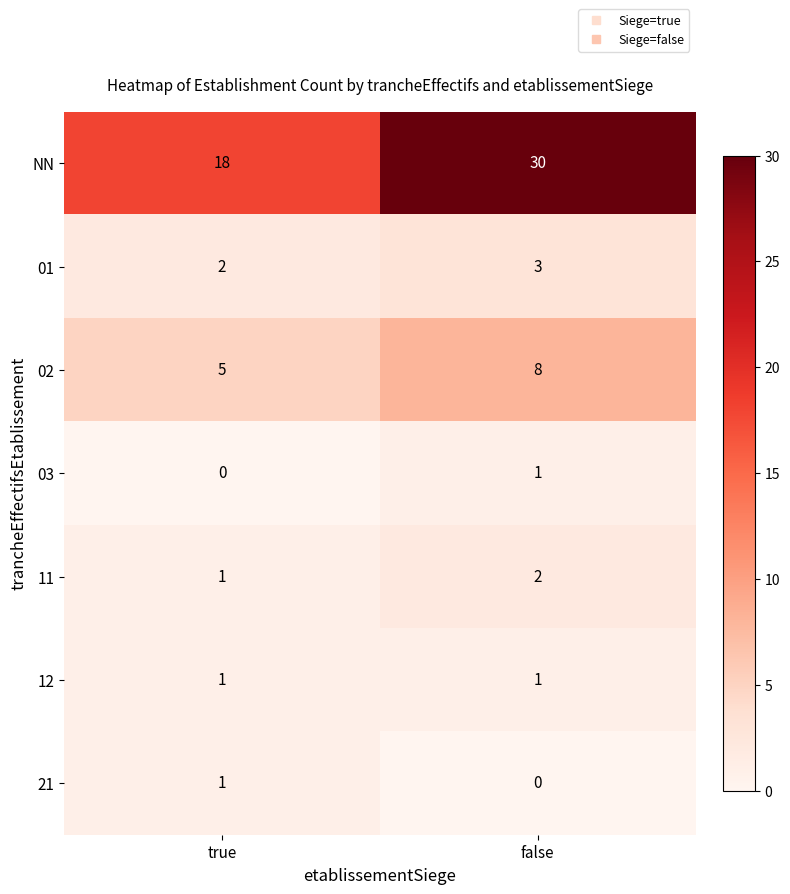

Reading right to left, transcribe all the data shown in this chart.

NN: false=30	true=18
01: false=3	true=2
02: false=8	true=5
03: false=1	true=0
11: false=2	true=1
12: false=1	true=1
21: false=0	true=1